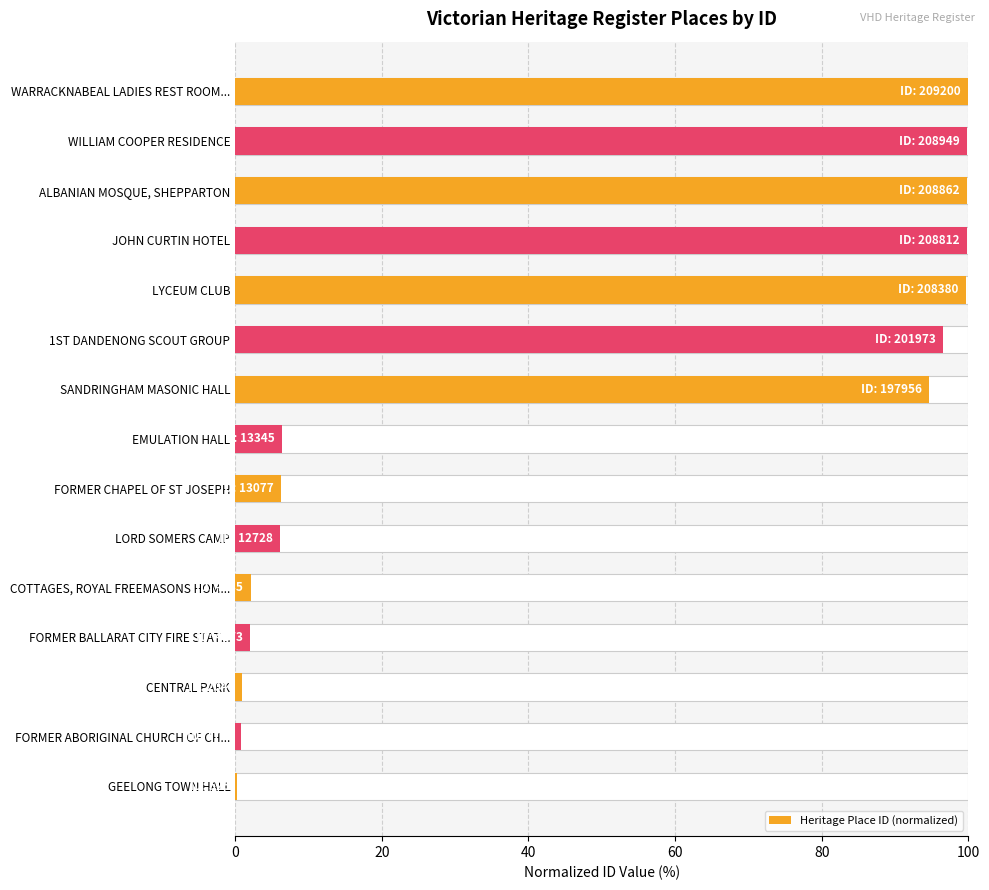

What is the value of the 5th bar from the left?

2.1